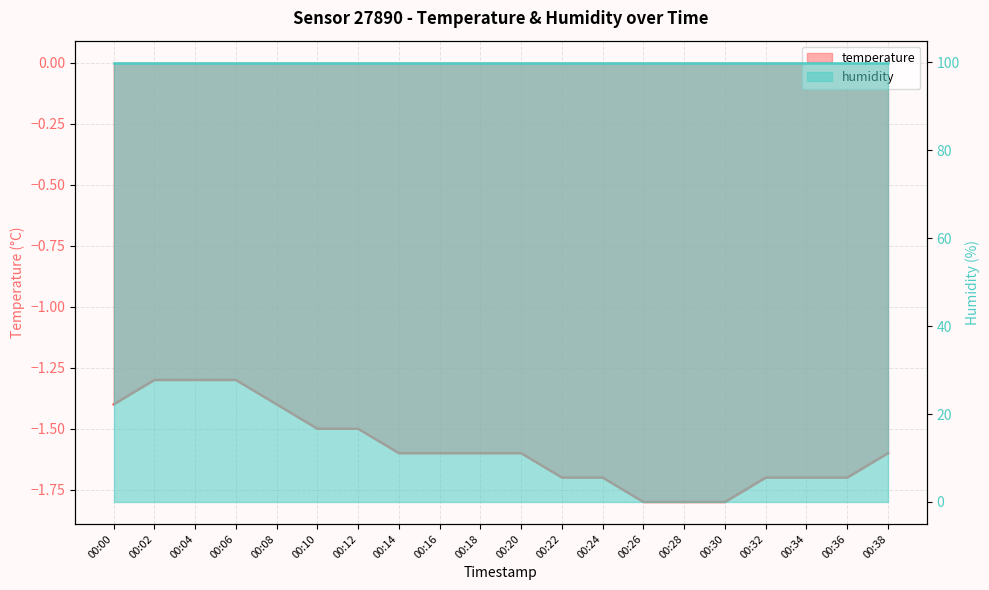

What is the average value?

-1.6